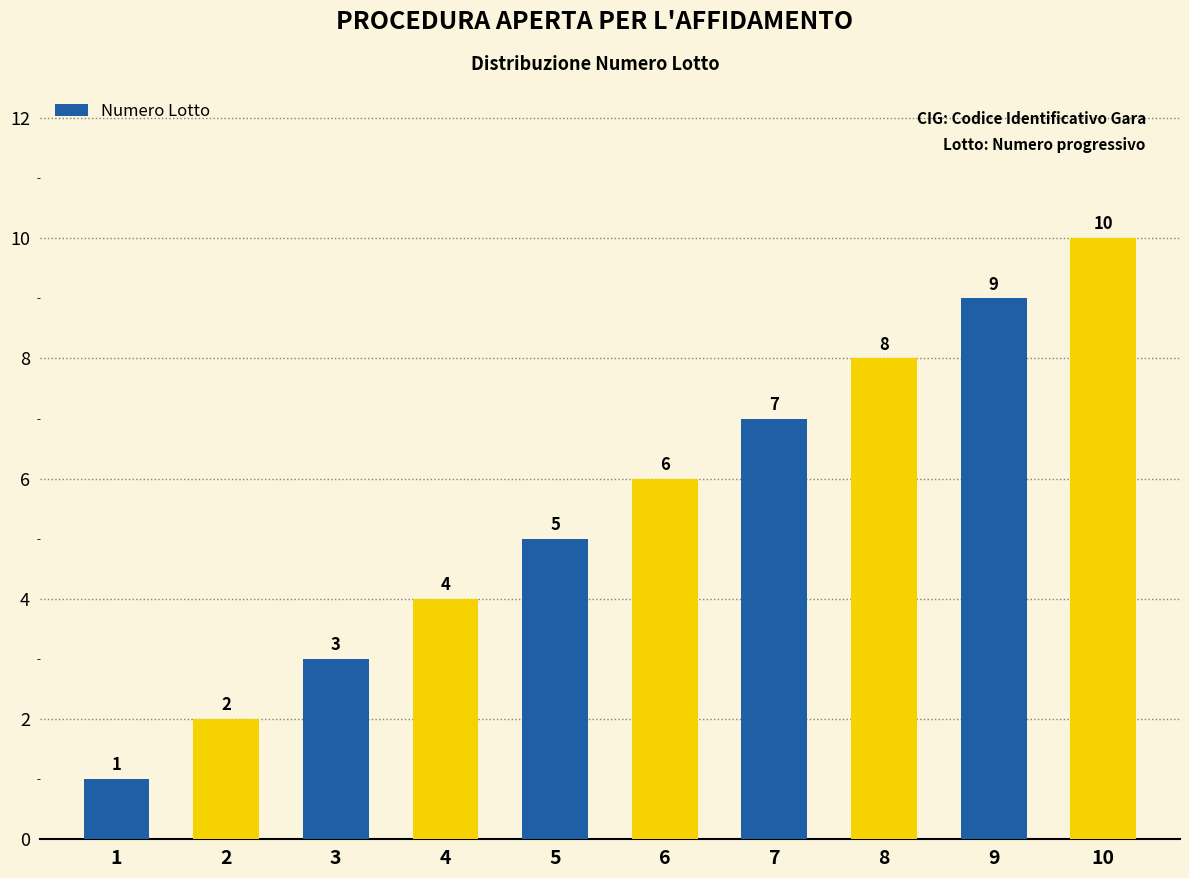

How many distinct data groups are displayed?

1